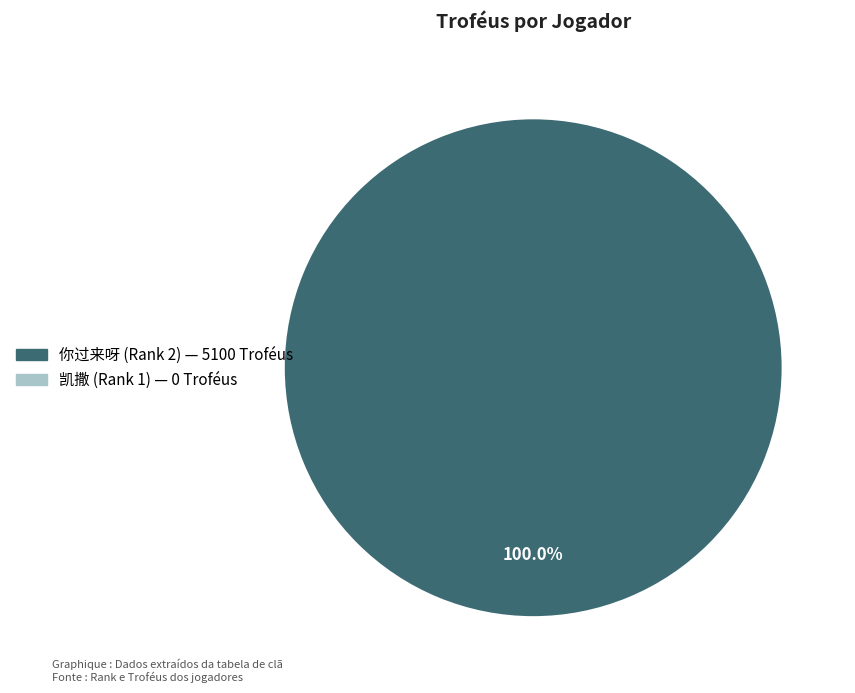

Count the number of slices in the pie.

1